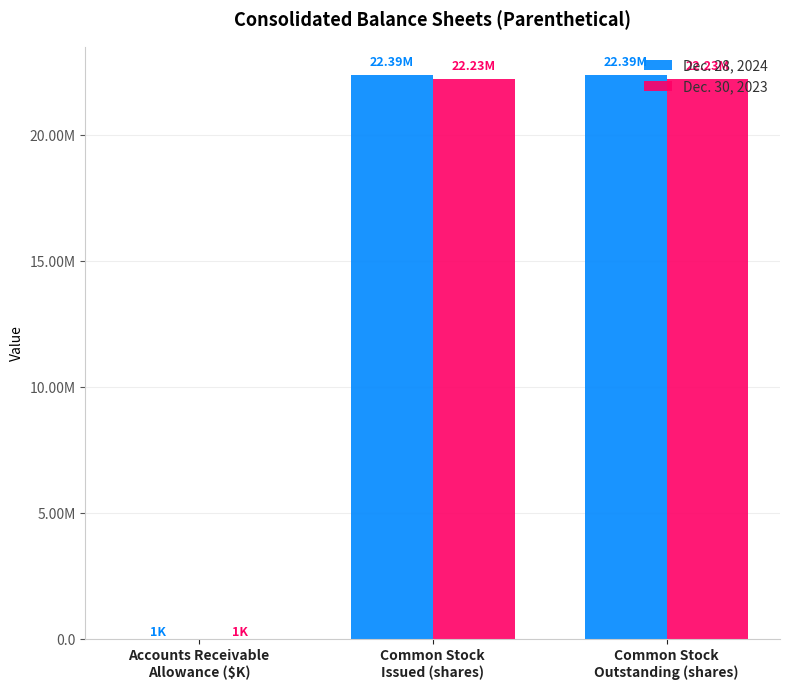

What are all the series names shown in the legend?

Dec. 28, 2024, Dec. 30, 2023